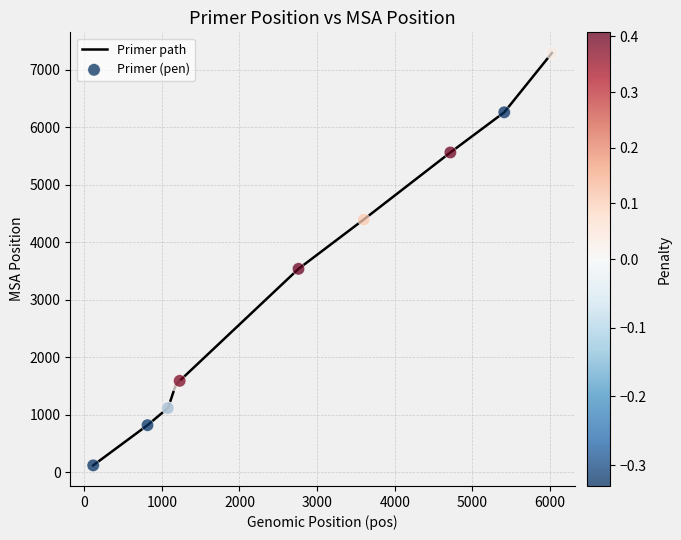

What is the difference between the maximum and minimum values?

7173